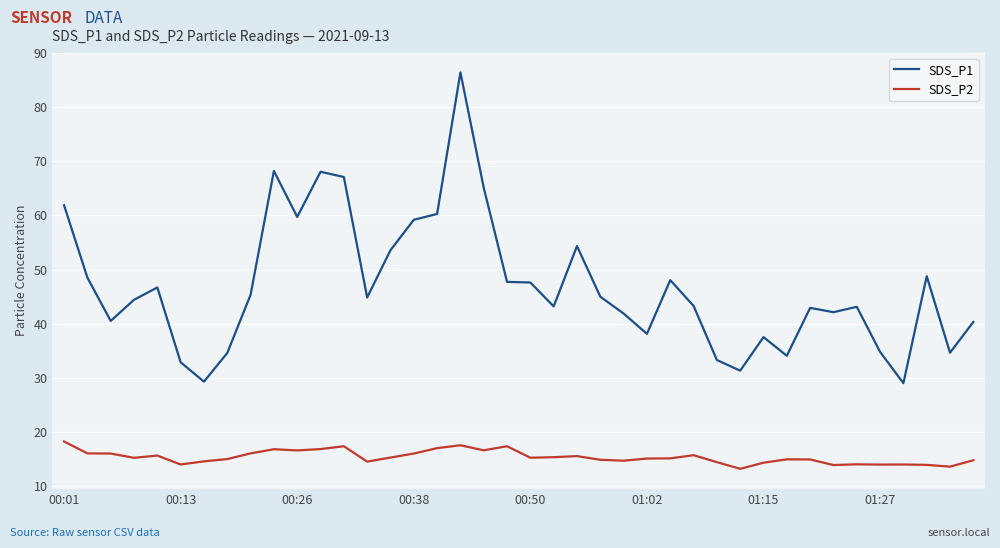

Which series has the largest total across all categories?

SDS_P1